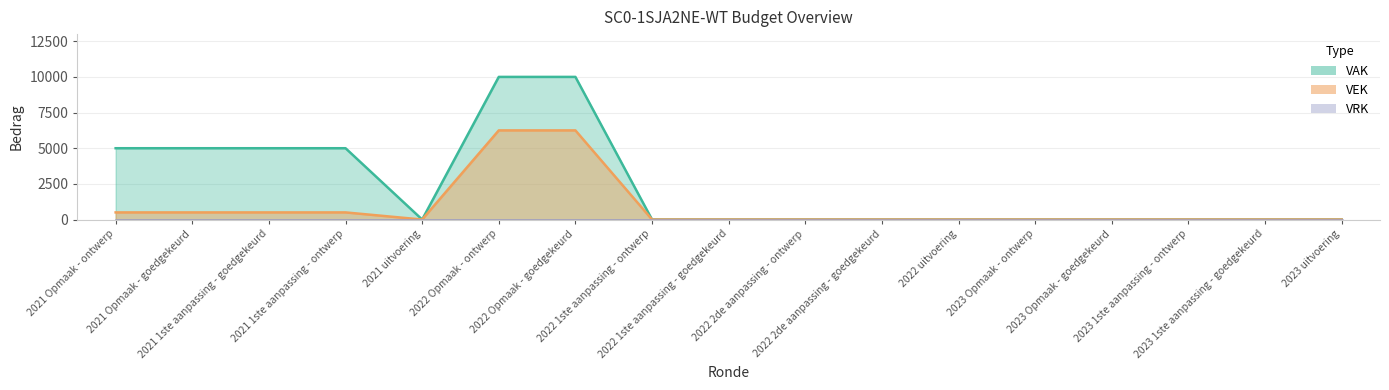

What is the highest value of the VEK series?

6250